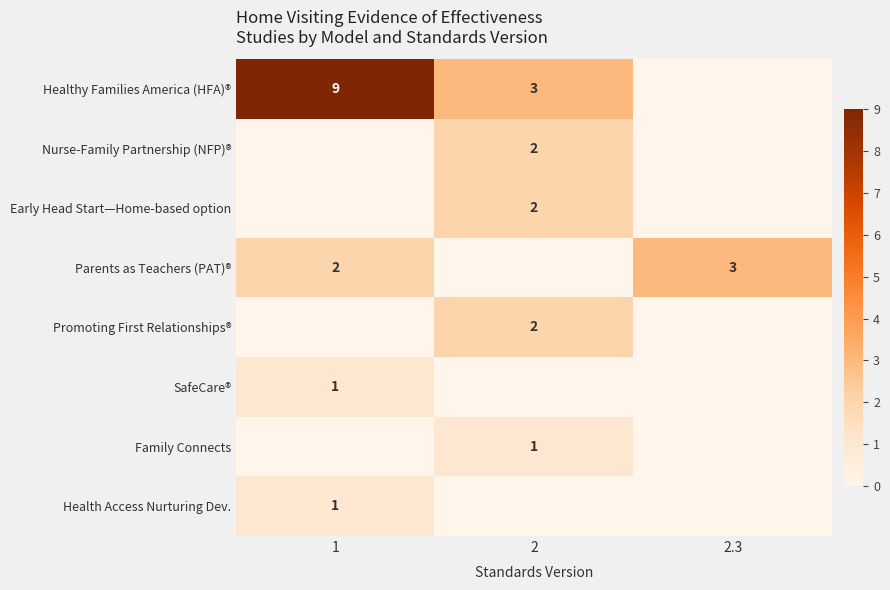

How many categories are shown in the chart?

3